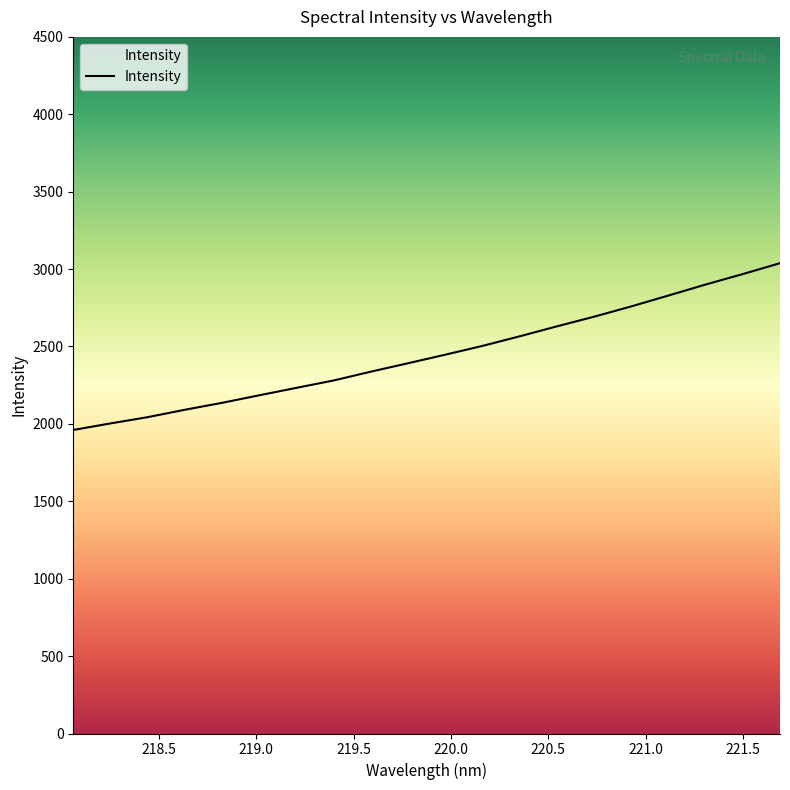

How many lines are shown in the chart?

1